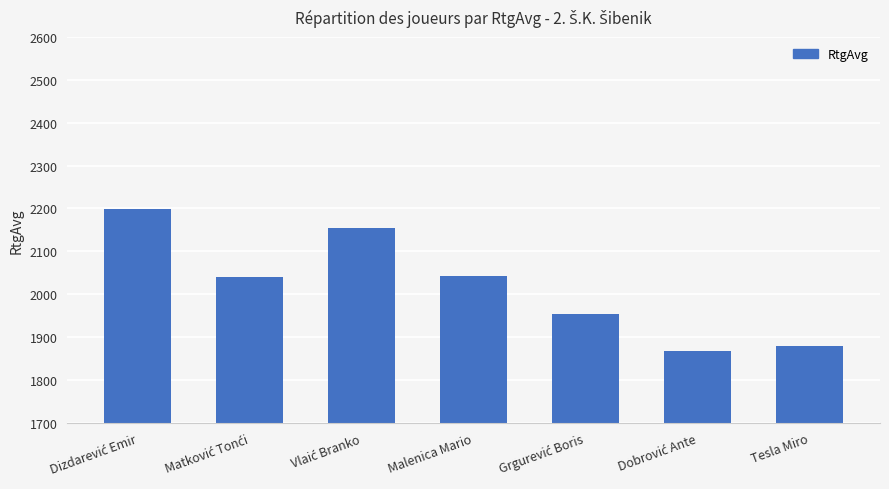

How many bars are there in total?

7